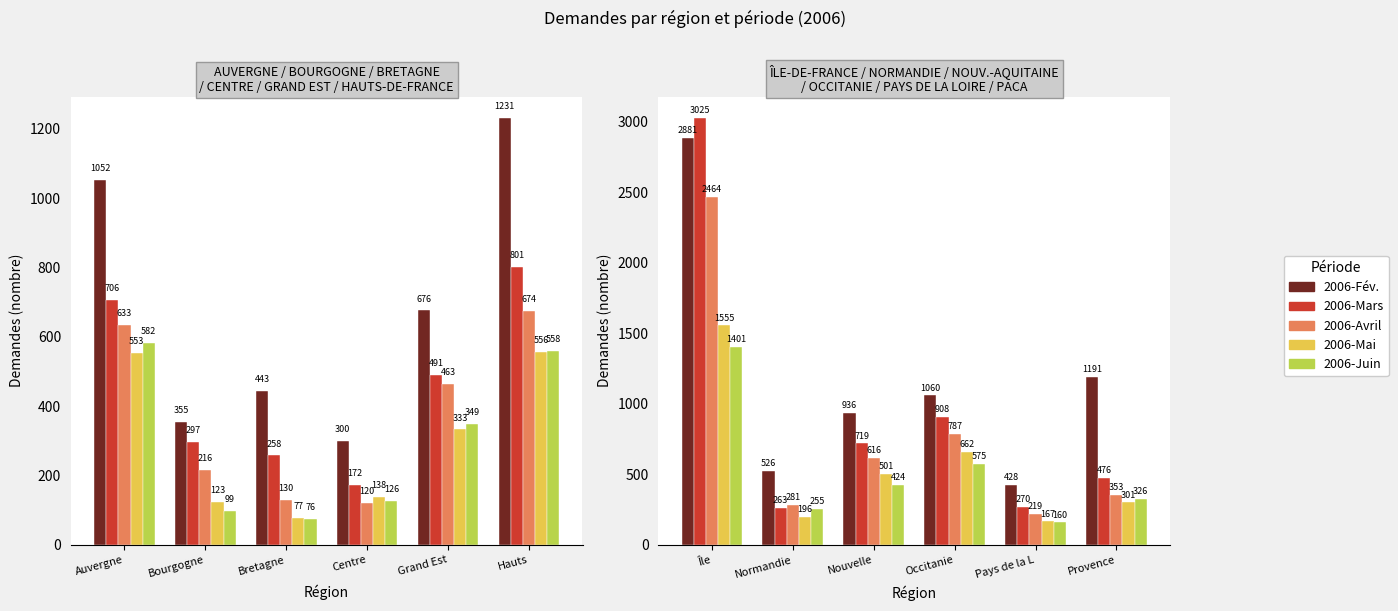

What are all the series names shown in the legend?

2006-Fév., 2006-Mars, 2006-Avril, 2006-Mai, 2006-Juin